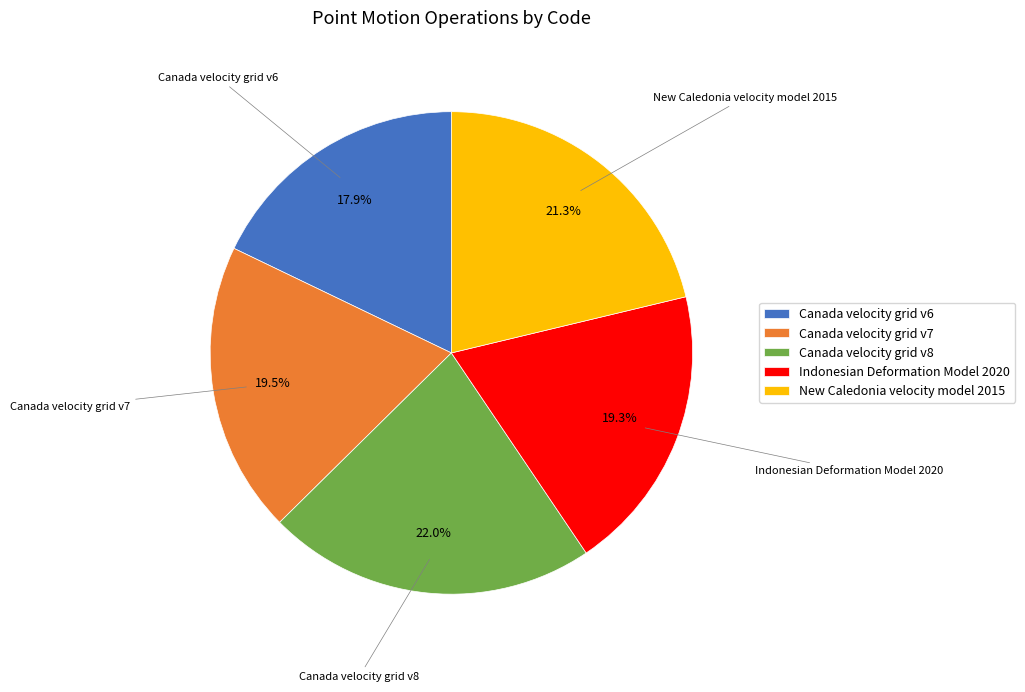

Between Indonesian Deformation Model 2020 and Canada velocity grid v6, which is larger?

Indonesian Deformation Model 2020